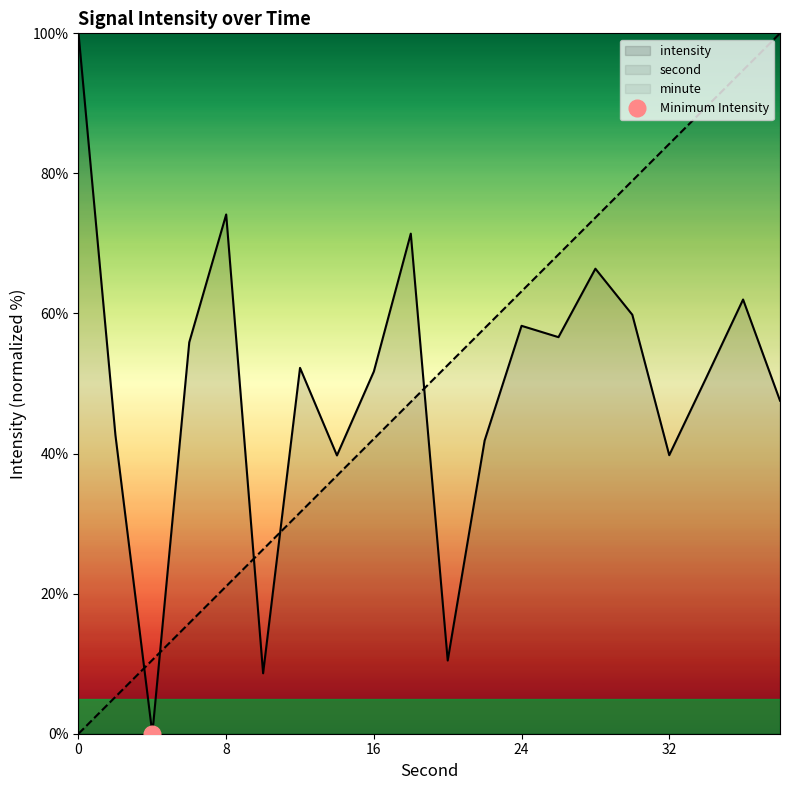

How many intersections are there between intensity and second?

5